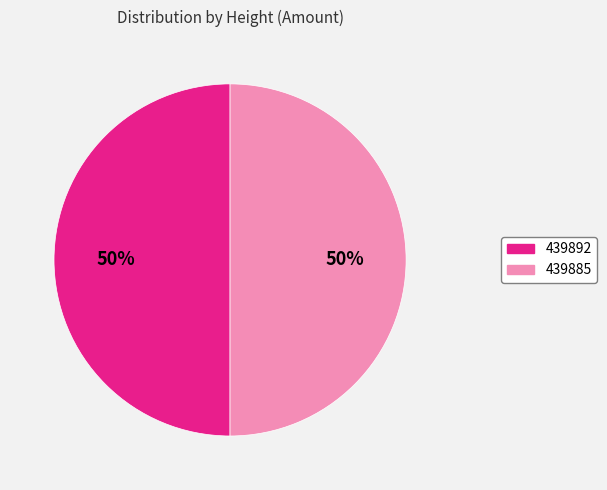

Approximately how many times larger is the value at 439892 compared to 439885?

1.0